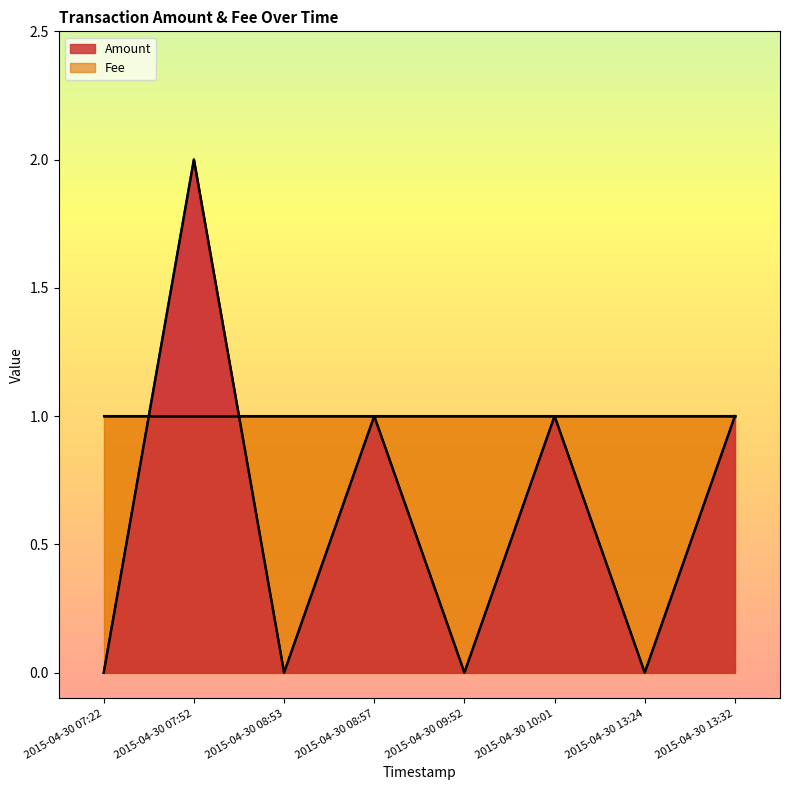

At which label is the value closest to 1?

2015-04-30 08:57